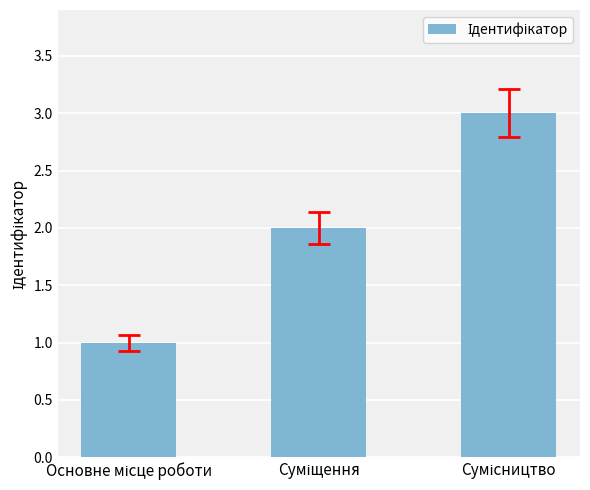

What is the maximum value shown in the chart?

3